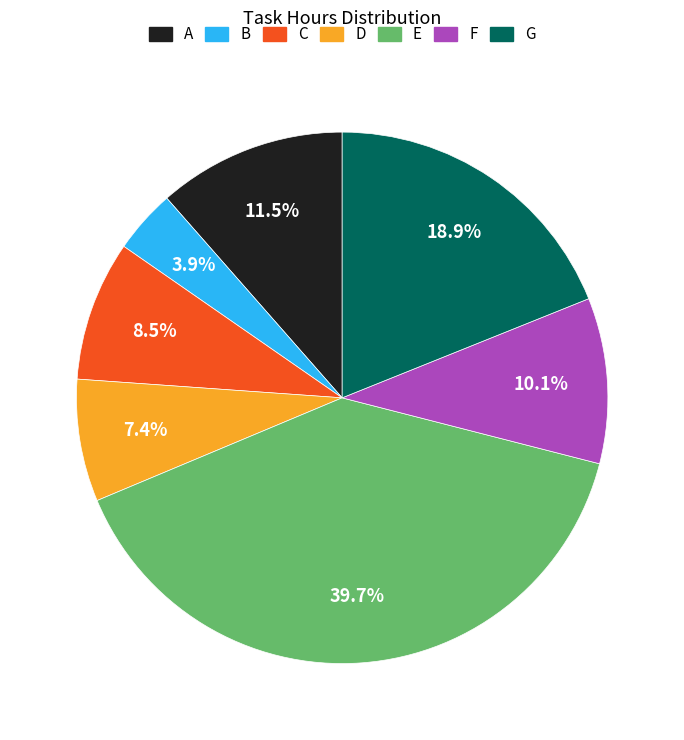

To the nearest percent, what is the average slice percentage?

14%